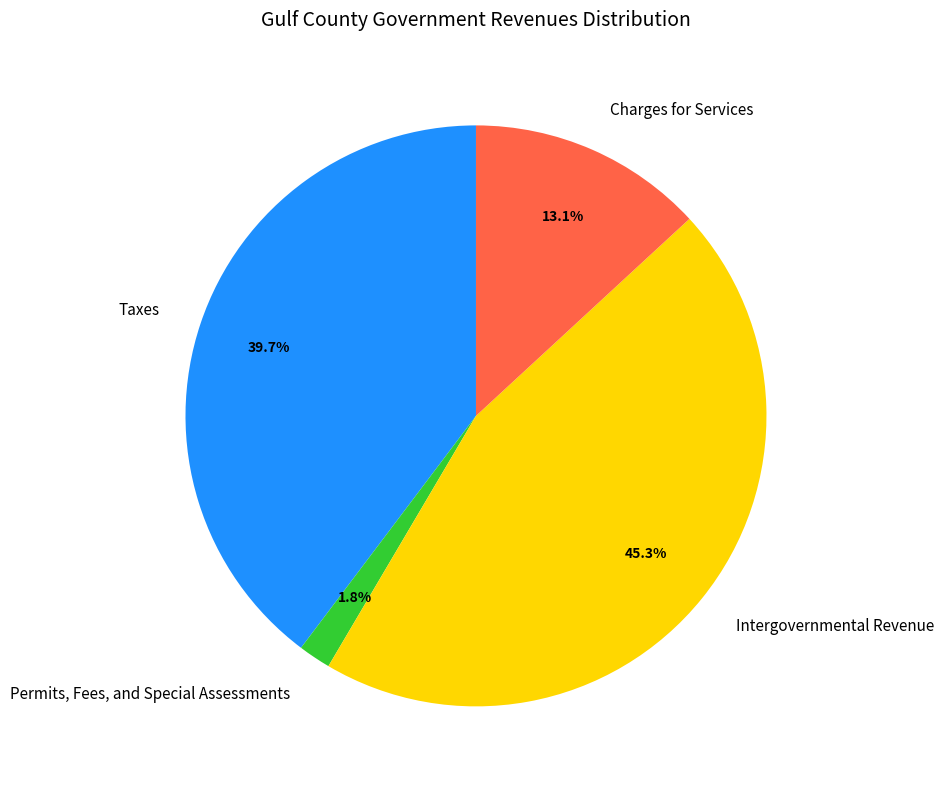

Is Charges for Services the majority of the pie?

No